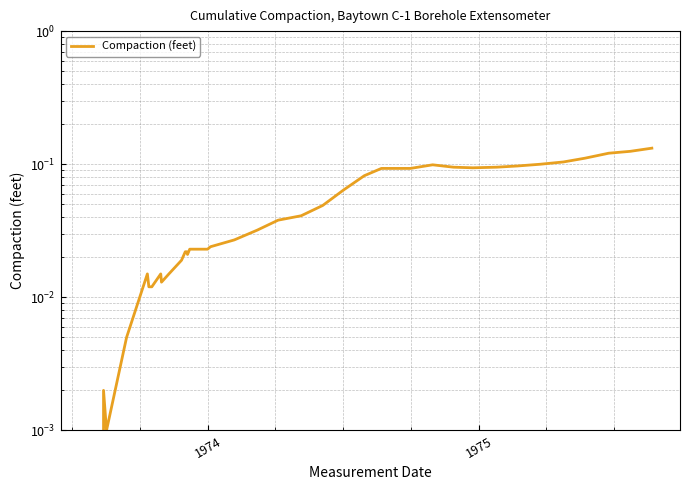

What is the greatest value displayed?

0.1